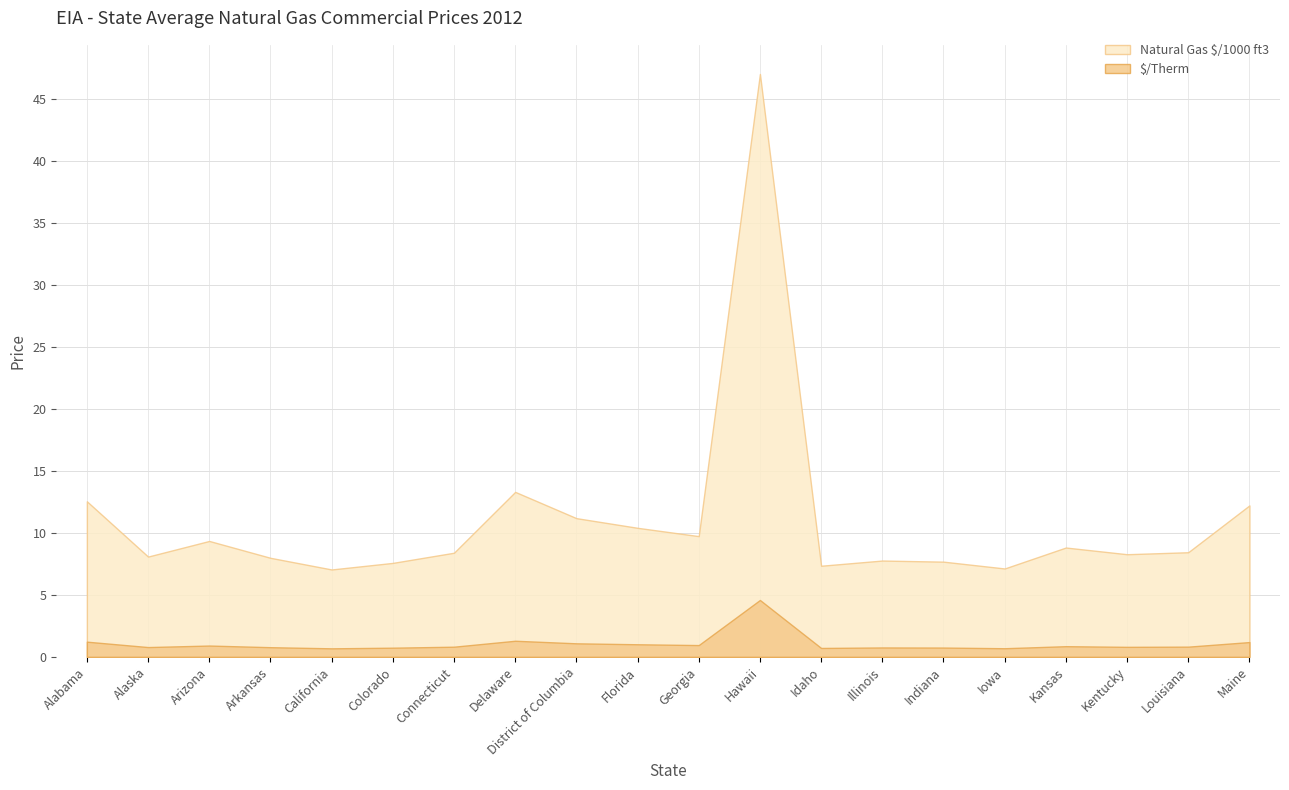

List the series in order of their peak value, highest first.

Natural Gas $/1000 ft3, $/Therm